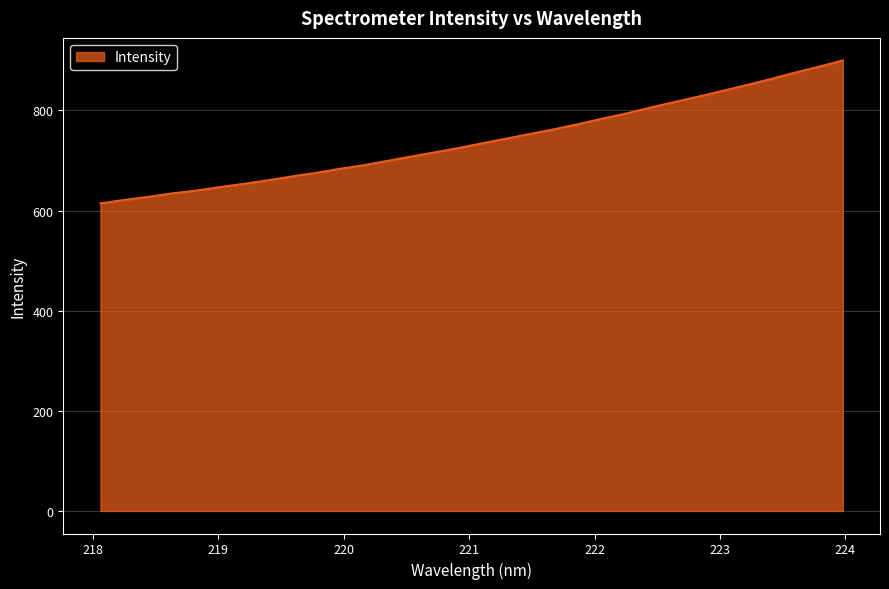

What is the difference between the maximum and minimum values?

285.5